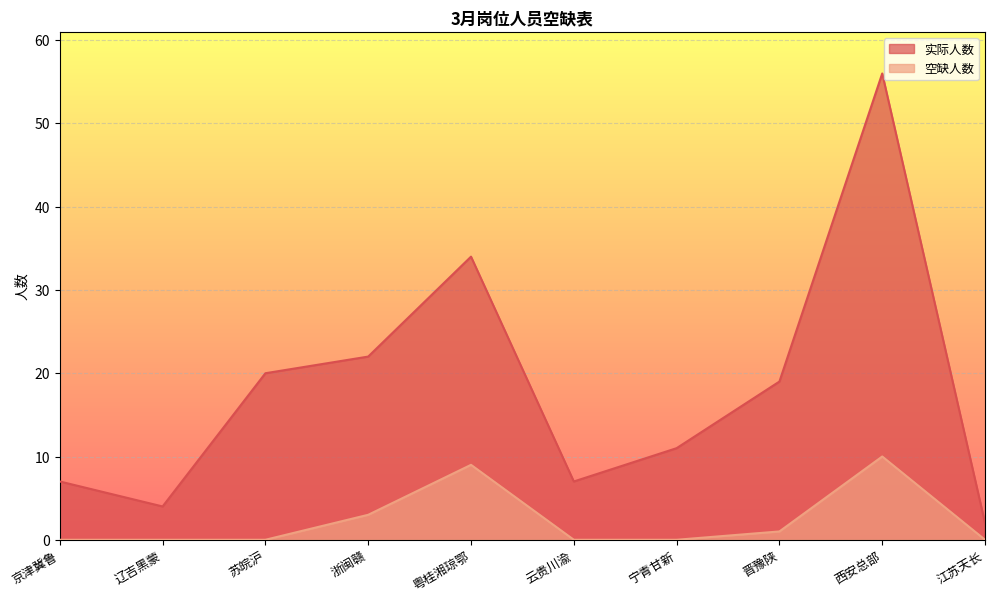

List the series in order of their overall mean, lowest first.

空缺人数, 实际人数